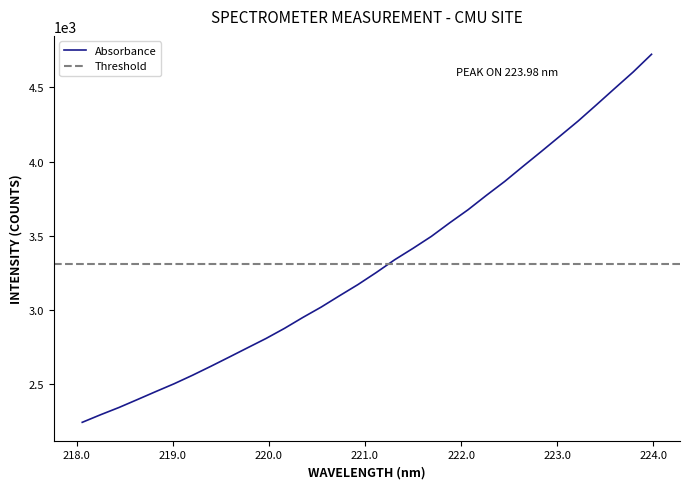

What is the difference between the second highest and second lowest values?

2307.8